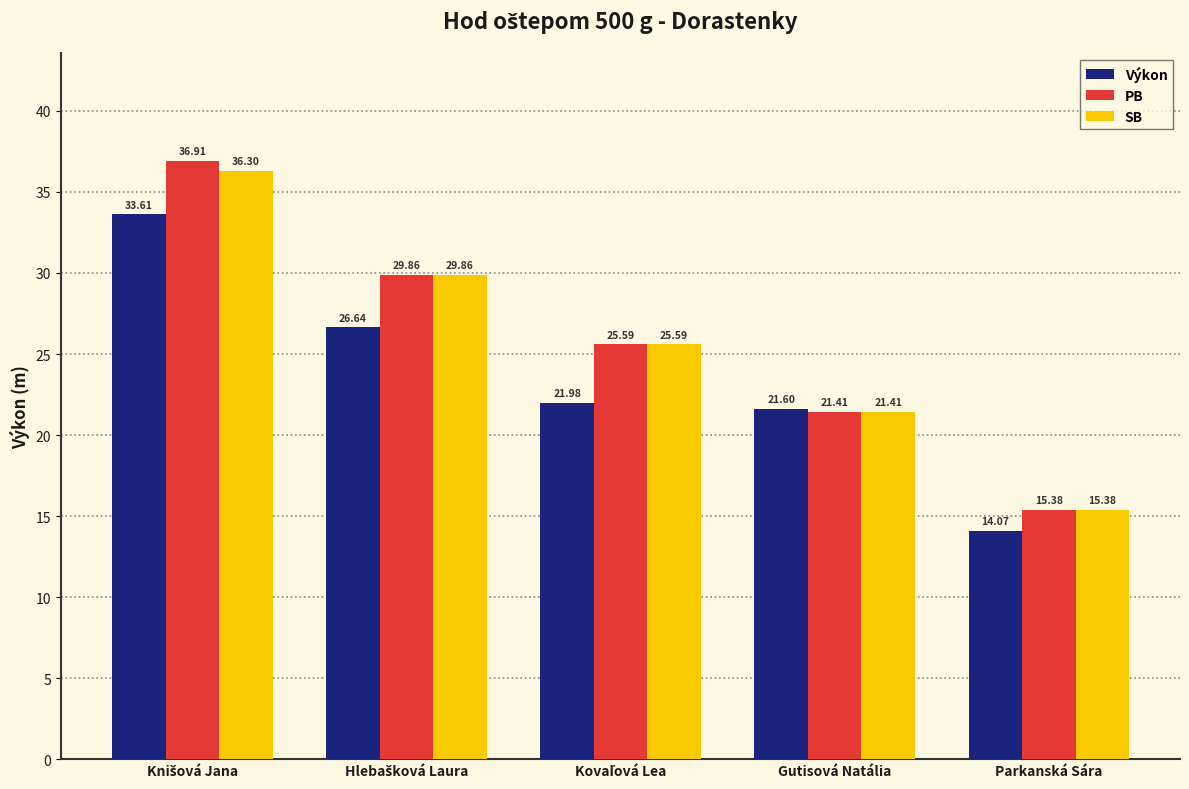

What is the difference between the maximum and minimum values in the SB series?

20.9